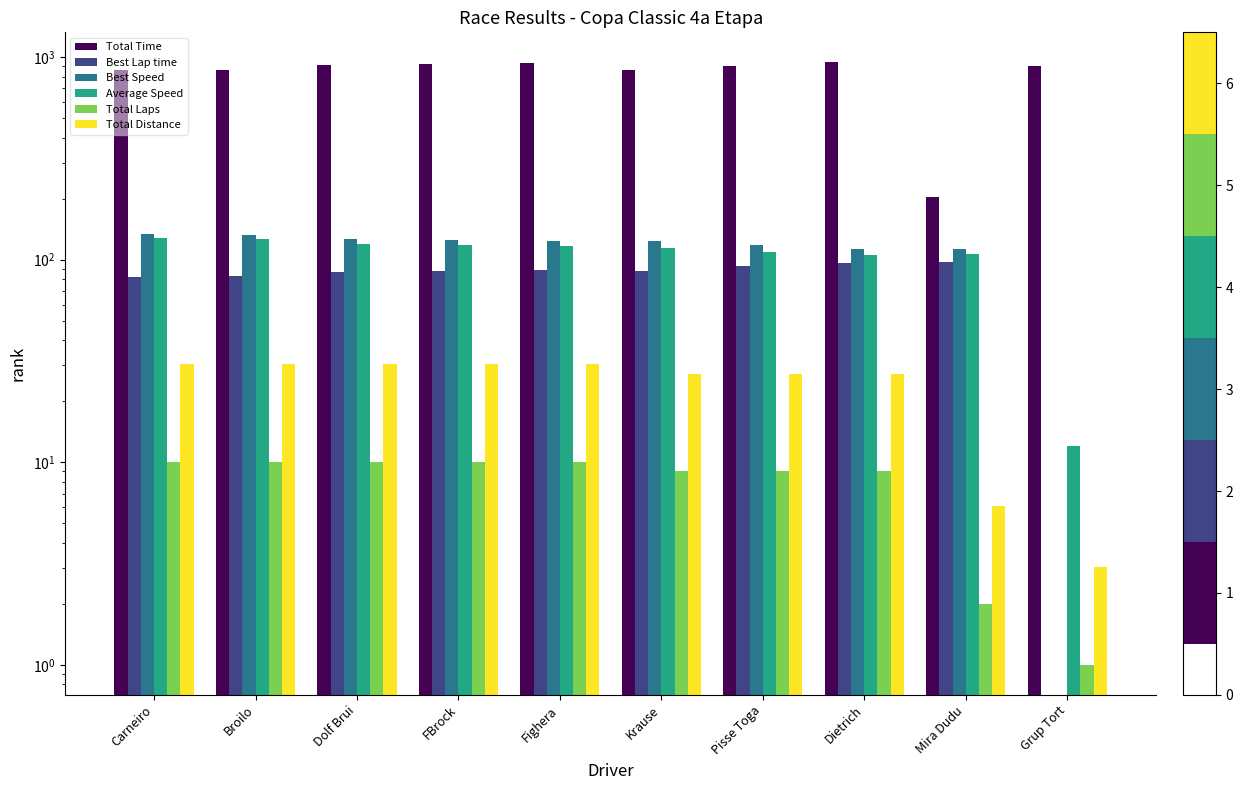

The value of Best Speed at Grup Tort is 0.0. True or false?

True